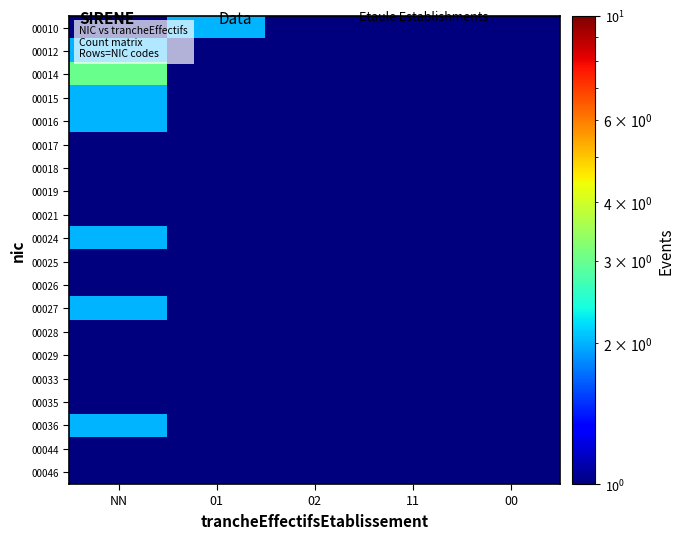

At 01, list the series in order from smallest to largest.

00012, 00014, 00015, 00016, 00017, 00018, 00019, 00021, 00024, 00026, 00027, 00033, 00035, 00036, 00044, 00025, 00028, 00029, 00046, 00010